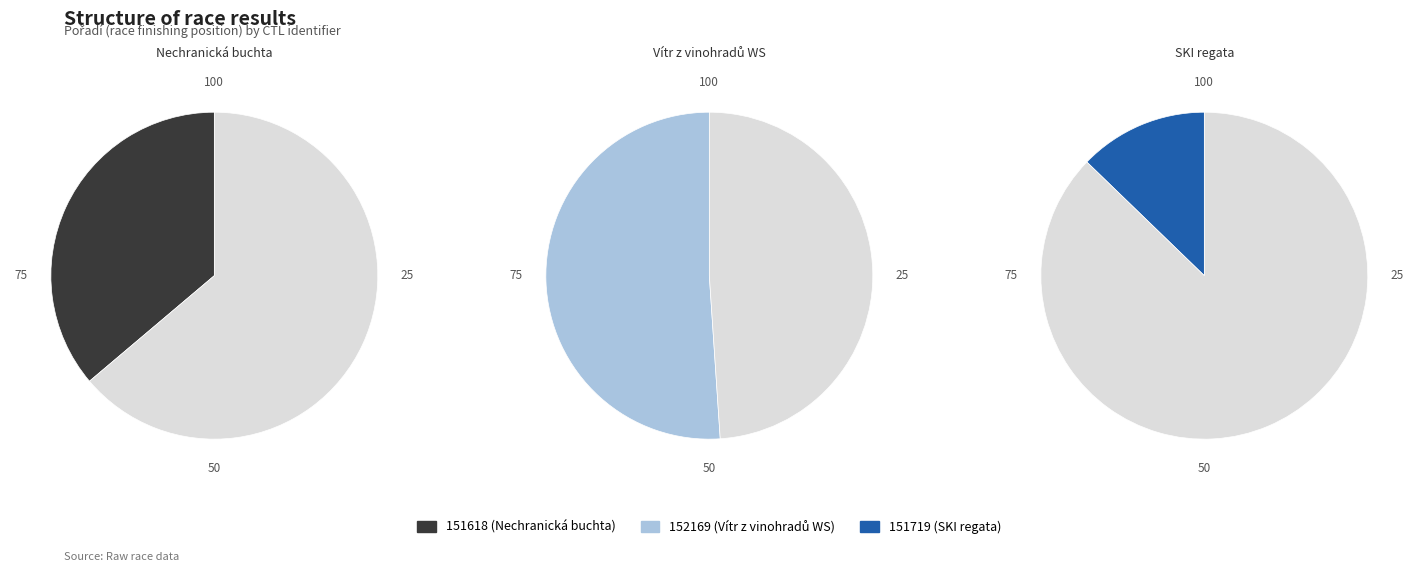

What portion of the pie excludes 151719?

87.2%